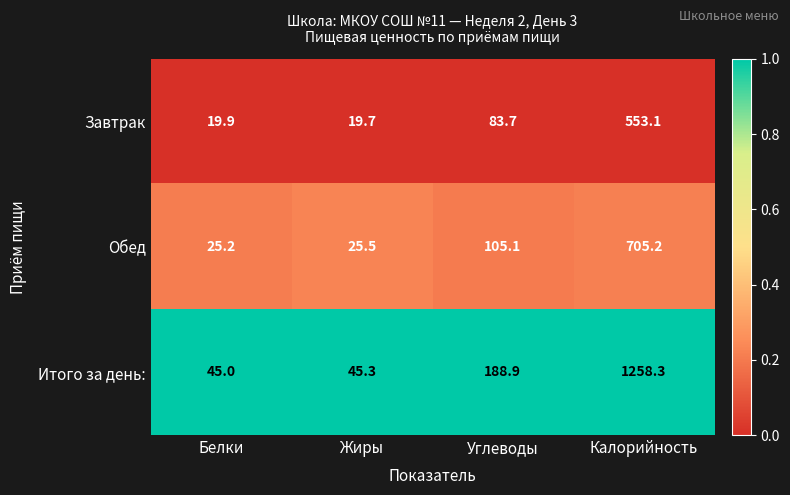

Is it true that Итого за день: equals 62.1 at Белки?

False